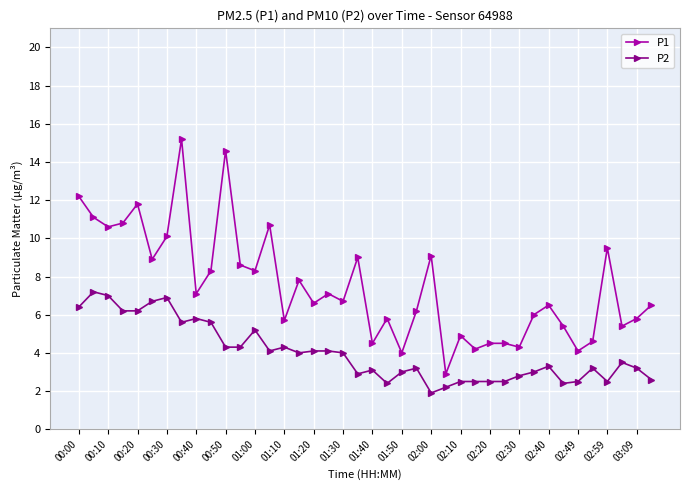

Which series has the largest total across all categories?

P1